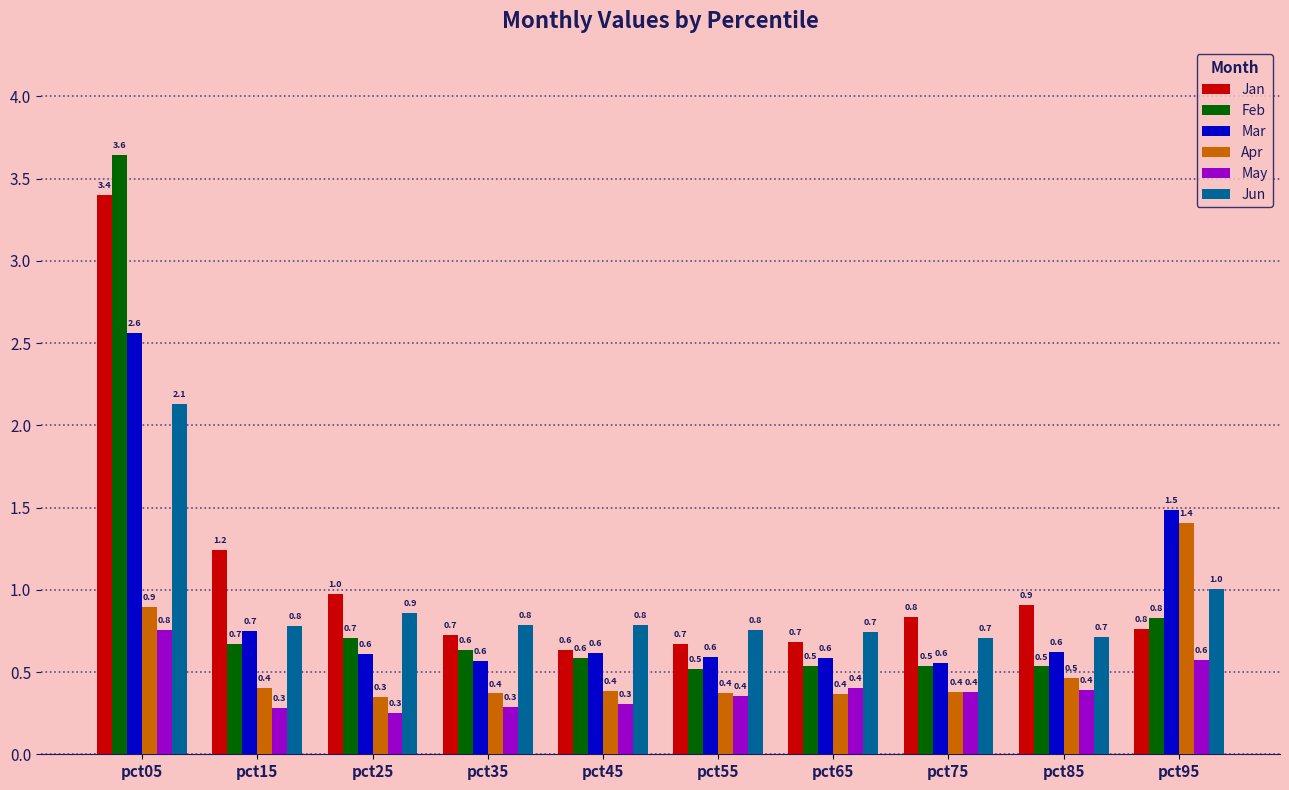

Reading right to left, what are all the values shown in this chart?

Jan: 0.8	0.9	0.8	0.7	0.7	0.6	0.7	1.0	1.2	3.4
Feb: 0.8	0.5	0.5	0.5	0.5	0.6	0.6	0.7	0.7	3.6
Mar: 1.5	0.6	0.6	0.6	0.6	0.6	0.6	0.6	0.7	2.6
Apr: 1.4	0.5	0.4	0.4	0.4	0.4	0.4	0.3	0.4	0.9
May: 0.6	0.4	0.4	0.4	0.4	0.3	0.3	0.3	0.3	0.8
Jun: 1.0	0.7	0.7	0.7	0.8	0.8	0.8	0.9	0.8	2.1